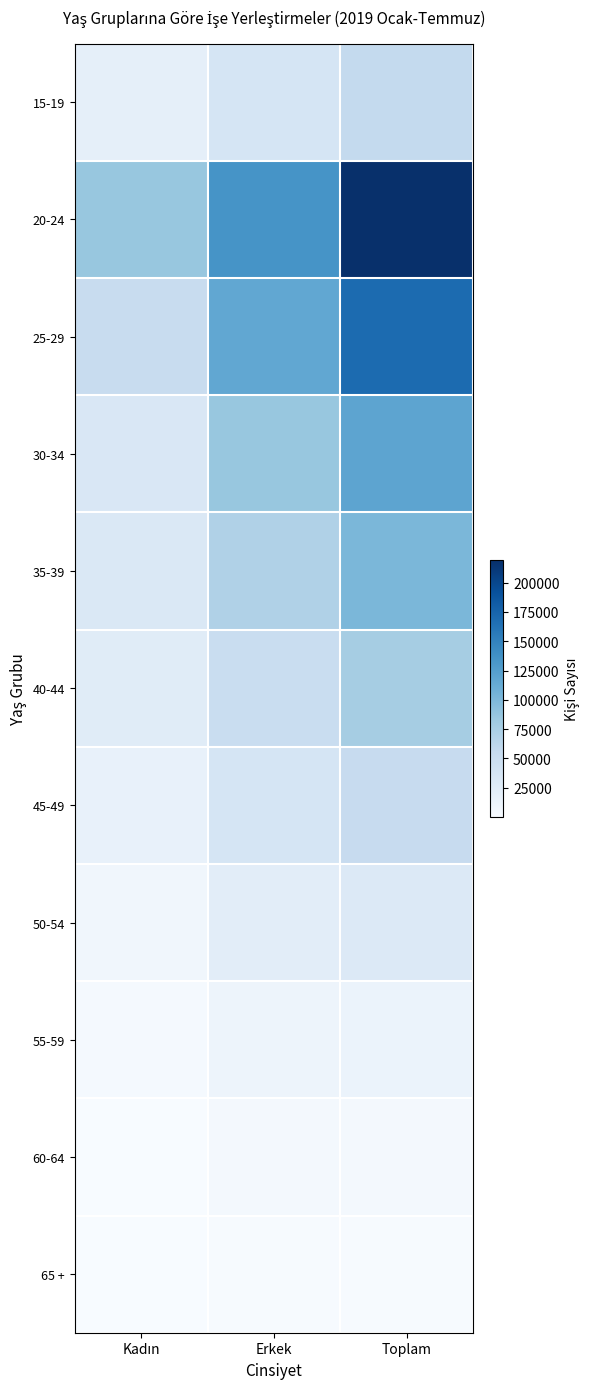

What is the spread (max minus min) of values at Kadın?

85276